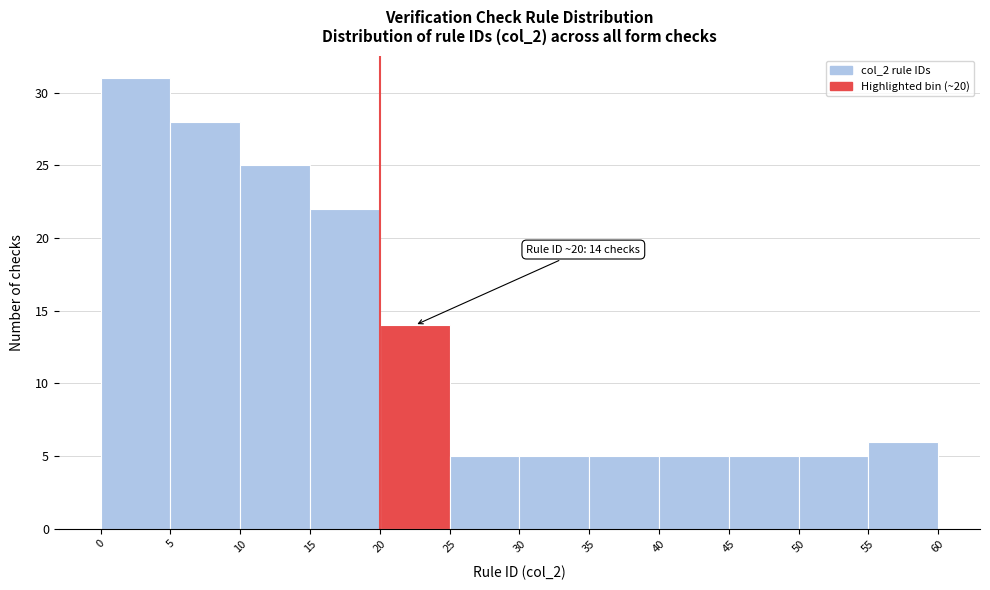

Over which range of the x-axis is the bar tallest?

0 to 5